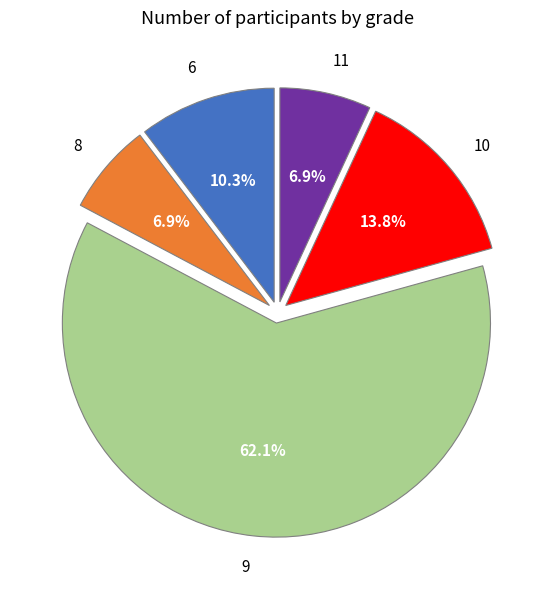

True or false: 8 accounts for 15% of the total.

False